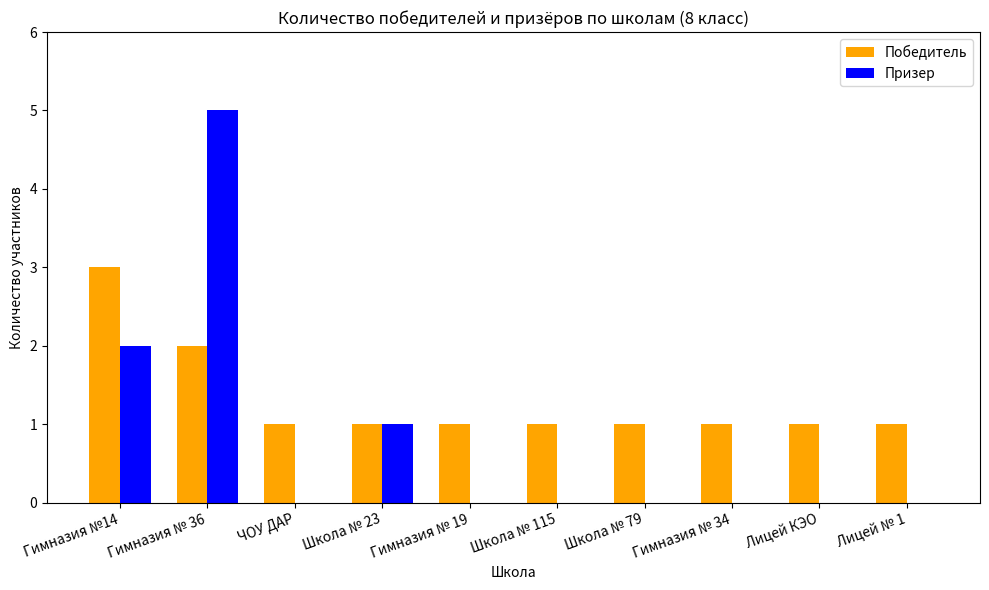

Is it true that Призер equals 0 at Школа № 79?

True